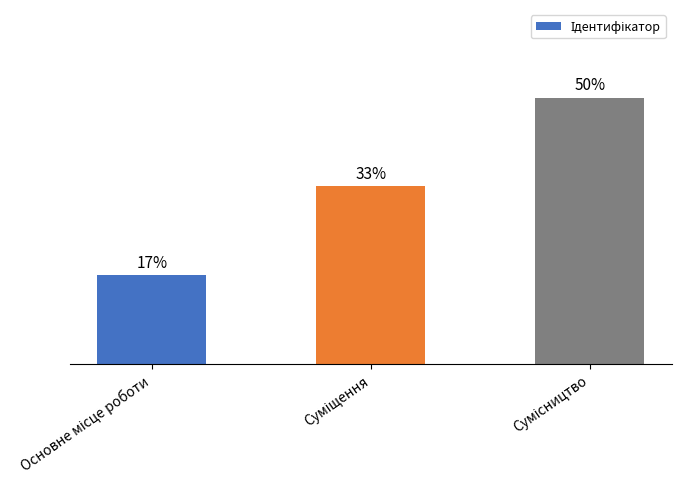

List the labels in order of value, smallest first.

Основне місце роботи, Суміщення, Сумісництво